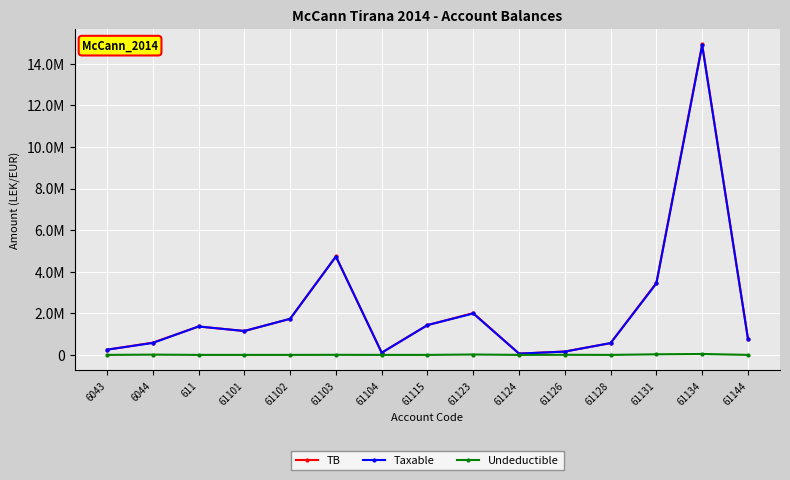

The Taxable series shows 794525.3 at 611. True or false?

False